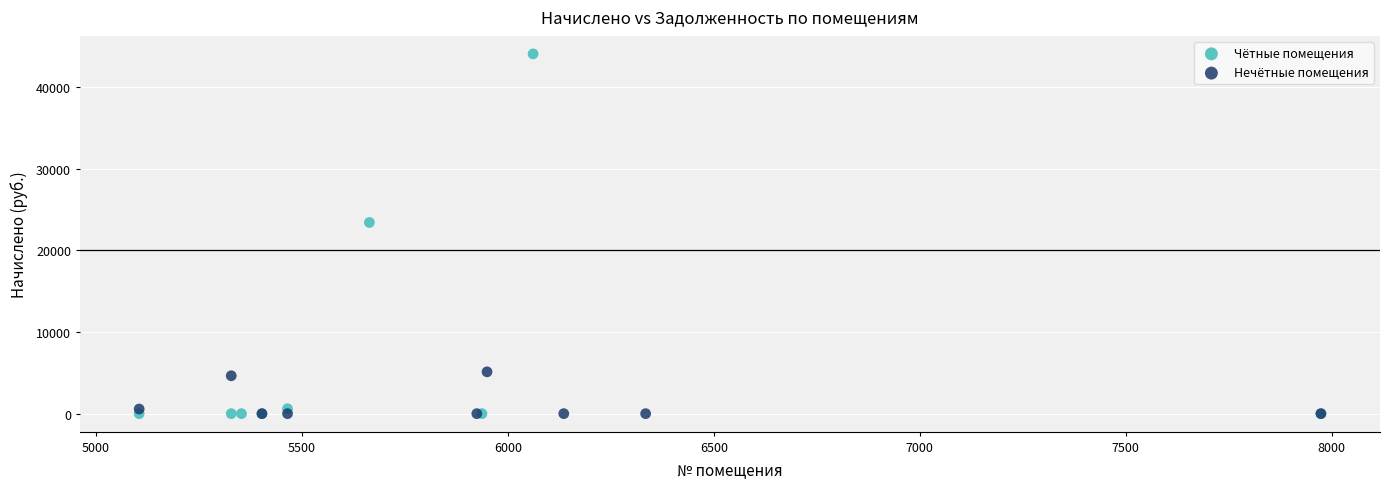

Which series has the widest spread of Y values?

Чётные помещения